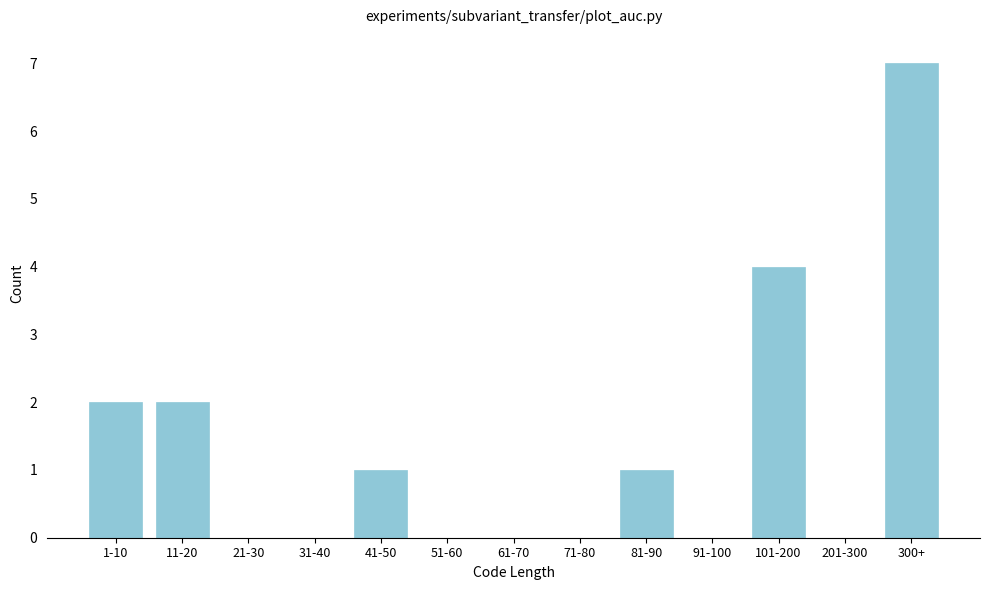

Reading right to left, list all the values displayed in this chart.

300+=7	201-300=0	101-200=4	91-100=0	81-90=1	71-80=0	61-70=0	51-60=0	41-50=1	31-40=0	21-30=0	11-20=2	1-10=2